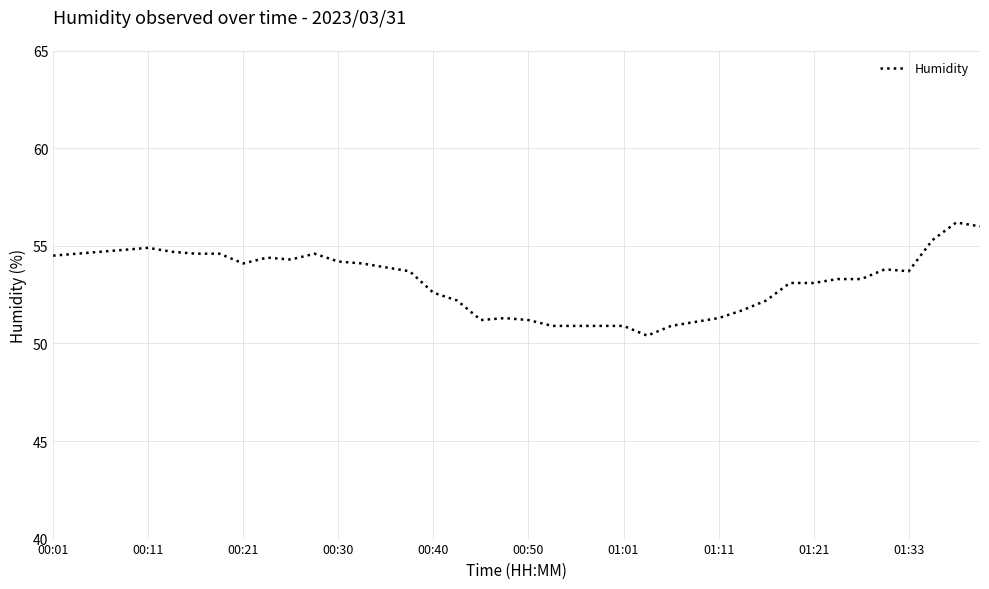

What is the maximum value shown in the chart?

56.2